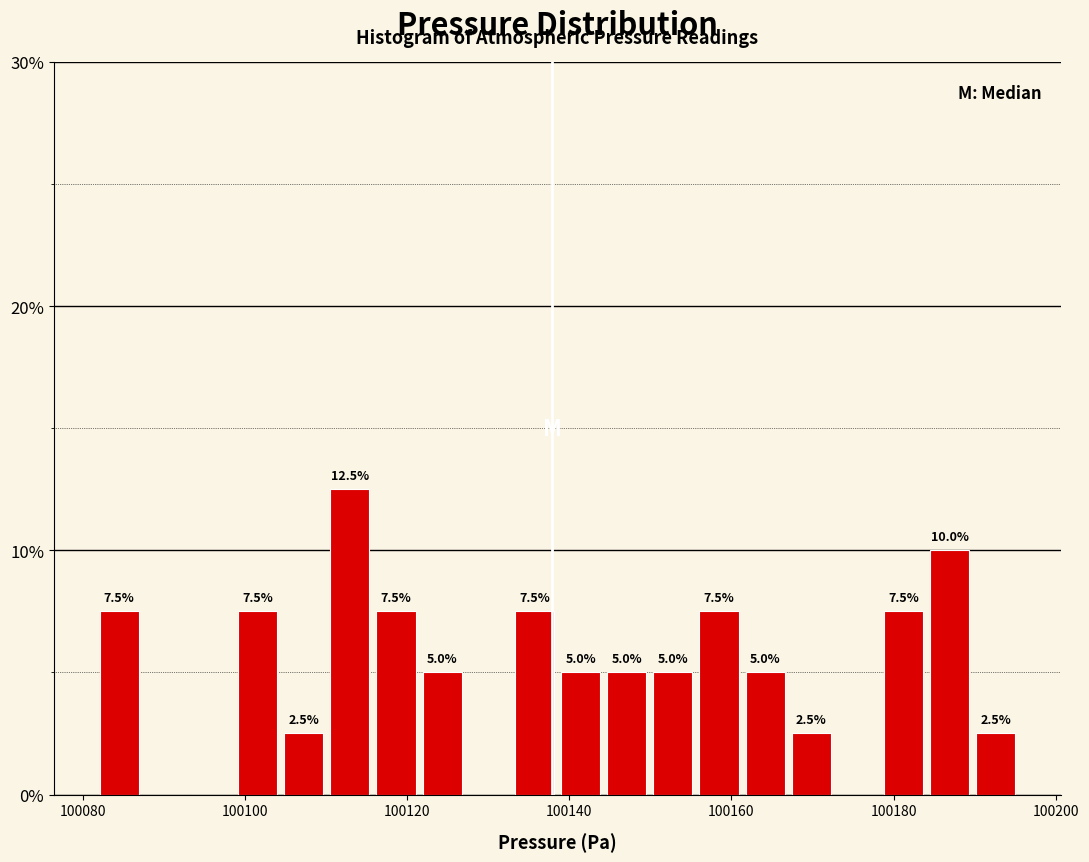

Around what value on the x-axis is the tallest bar? Give the approximate position of its centre, as read against the axis.

100112